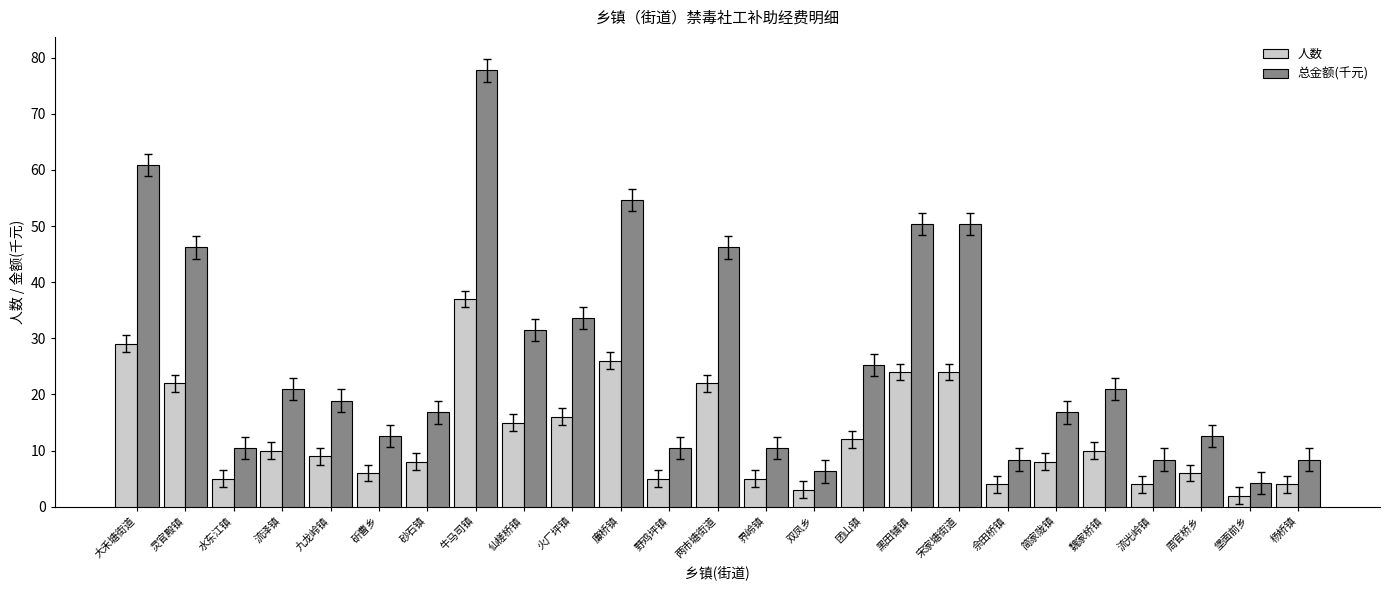

Are the bars grouped side by side (vs. stacked)?

Yes